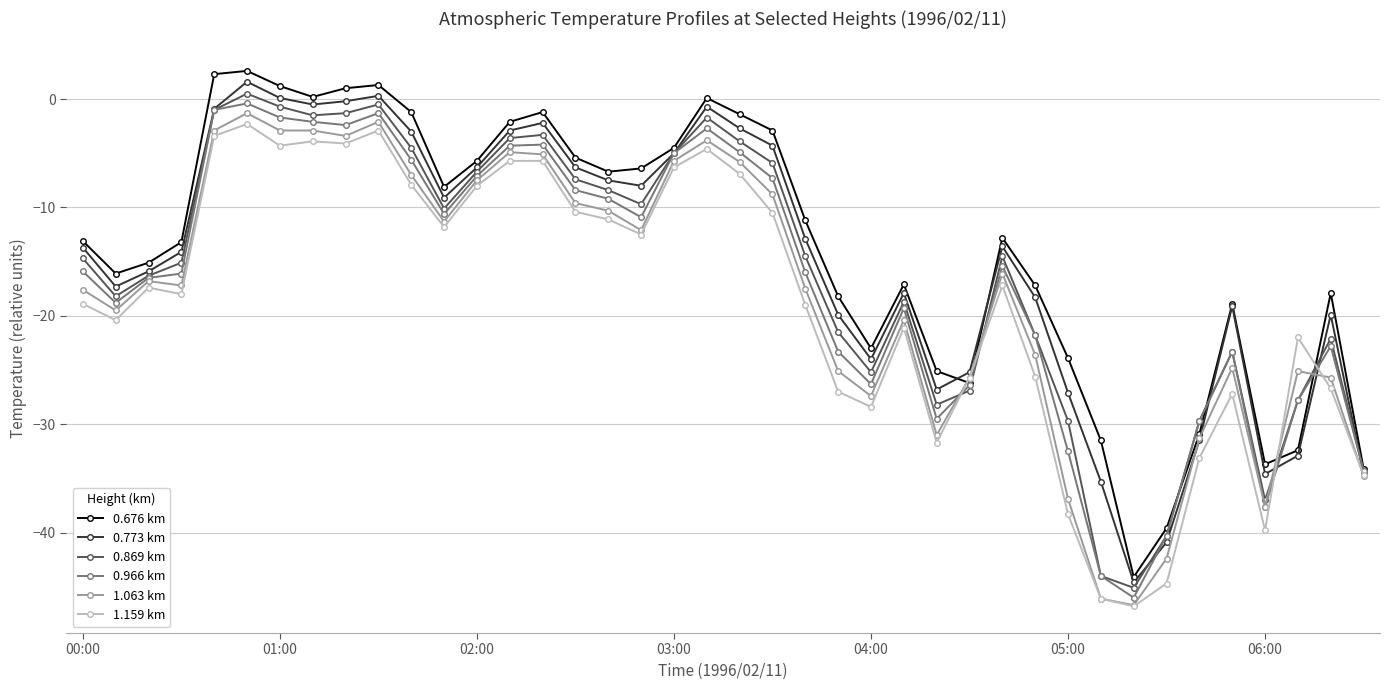

True or false: 1.159 km has more than 0 points higher than both neighbors.

True